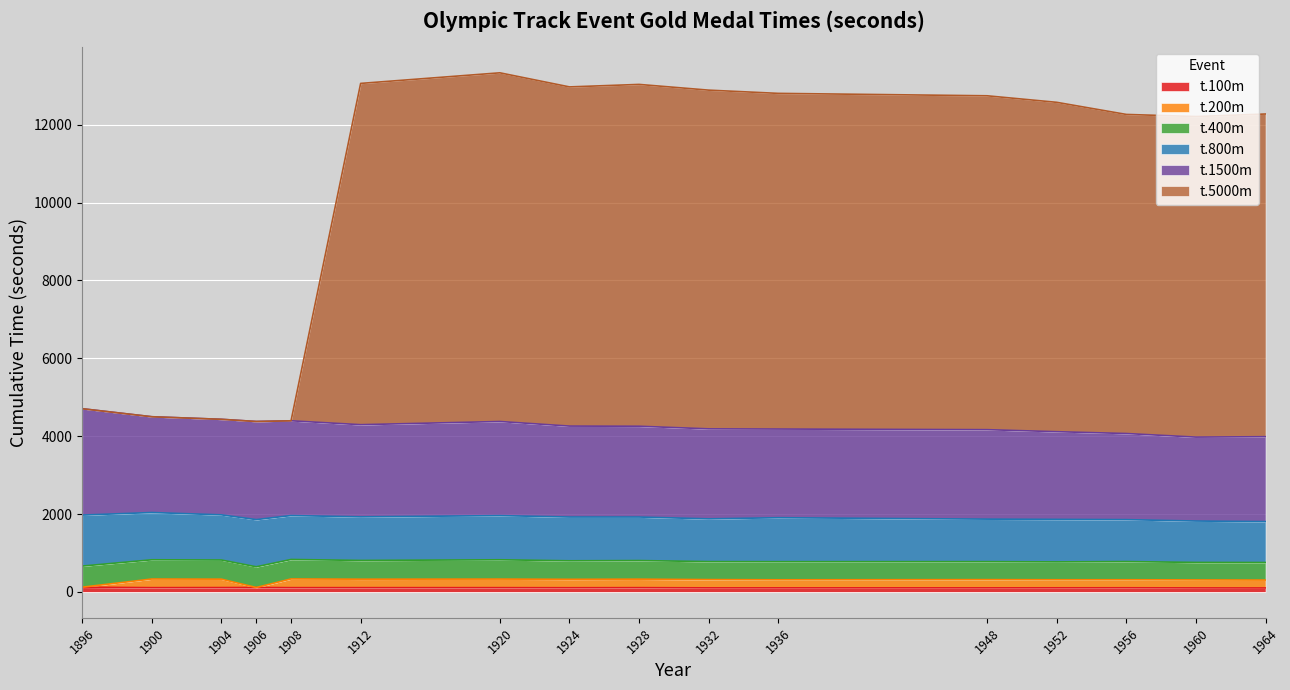

What is the greatest value displayed?

13332